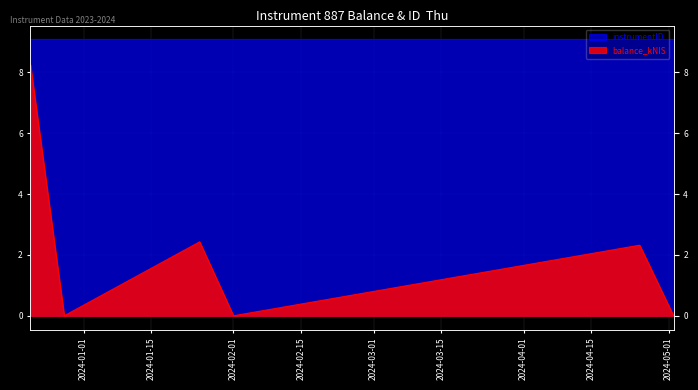

Where is the first local maximum?

2024-01-25